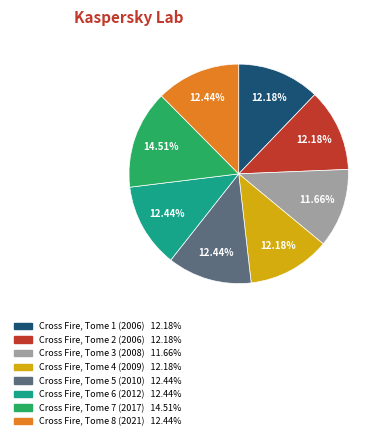

Does any single category account for the majority?

No